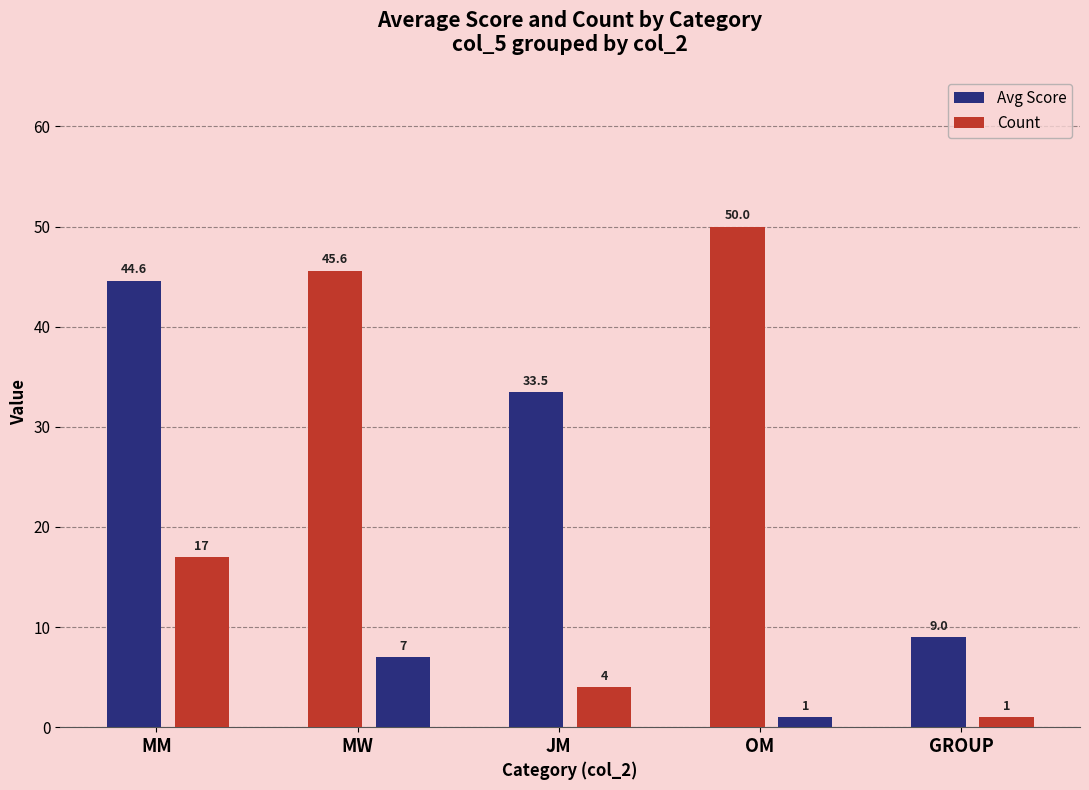

How many values in the Count series are below 4?

2